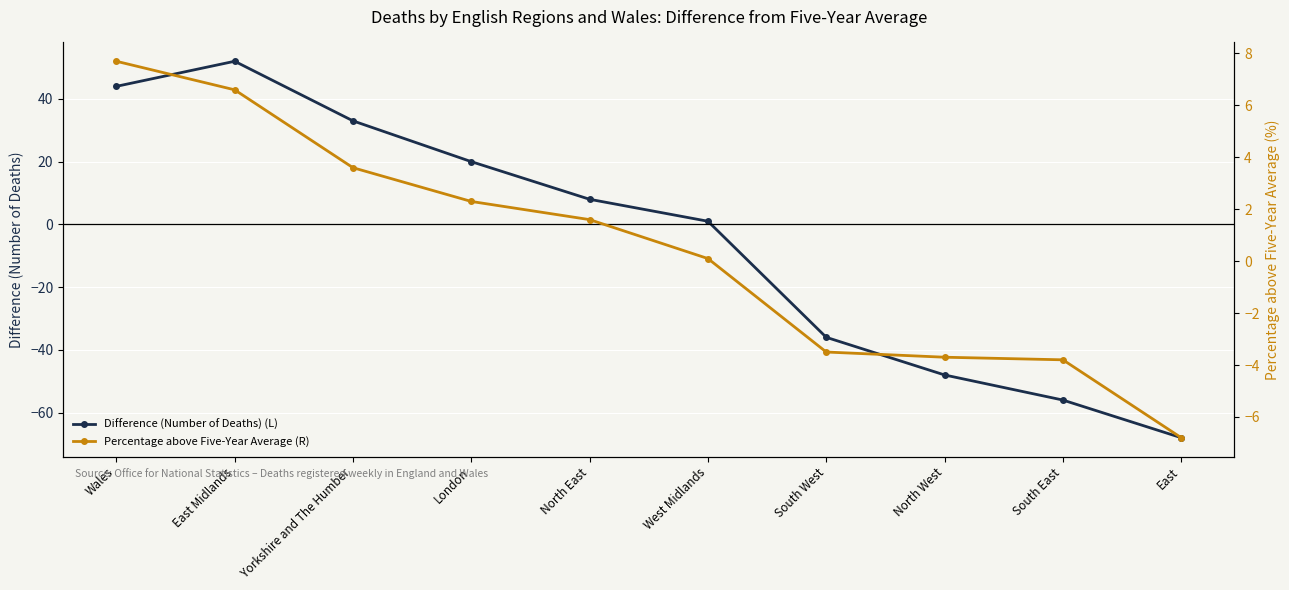

How many values in the Difference (Number of Deaths) (L) series exceed 8?

4